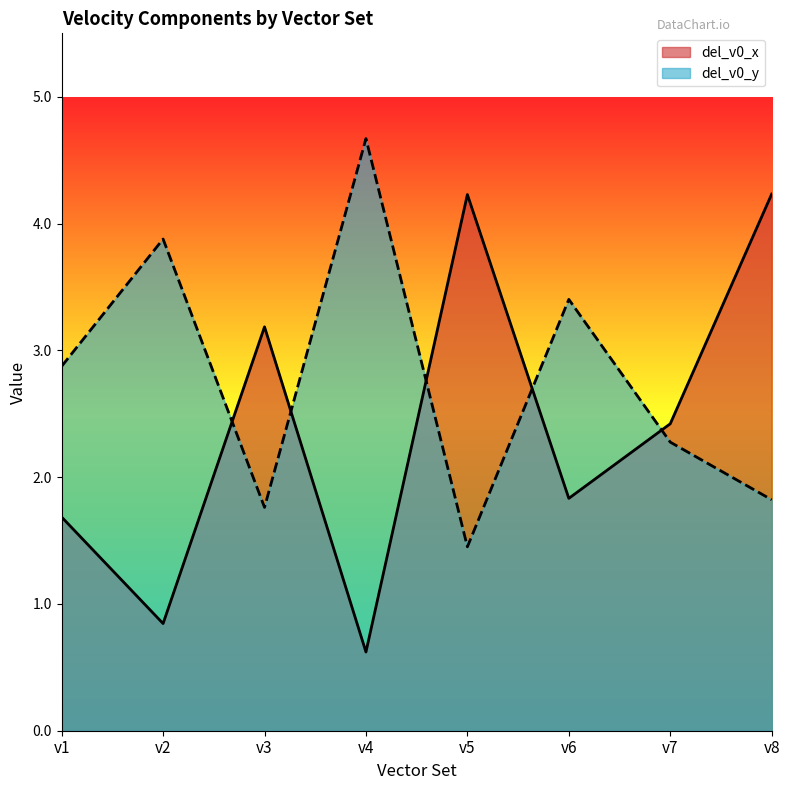

Between which two adjacent categories do del_v0_x and del_v0_y first intersect?

v2 and v3